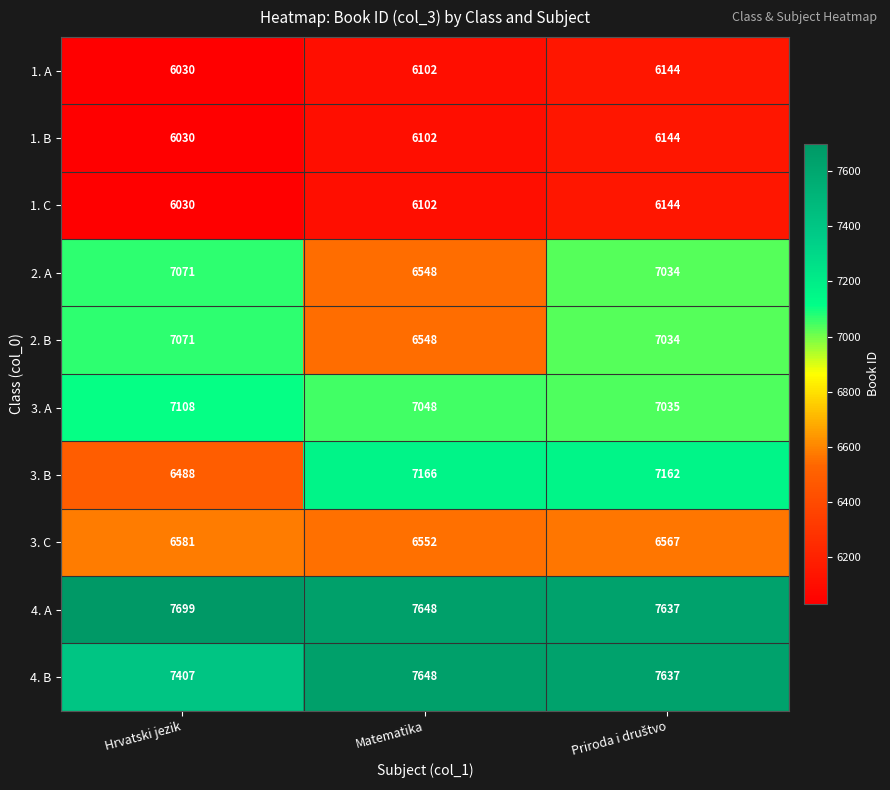

What is the average value of the 2. B series?

6884